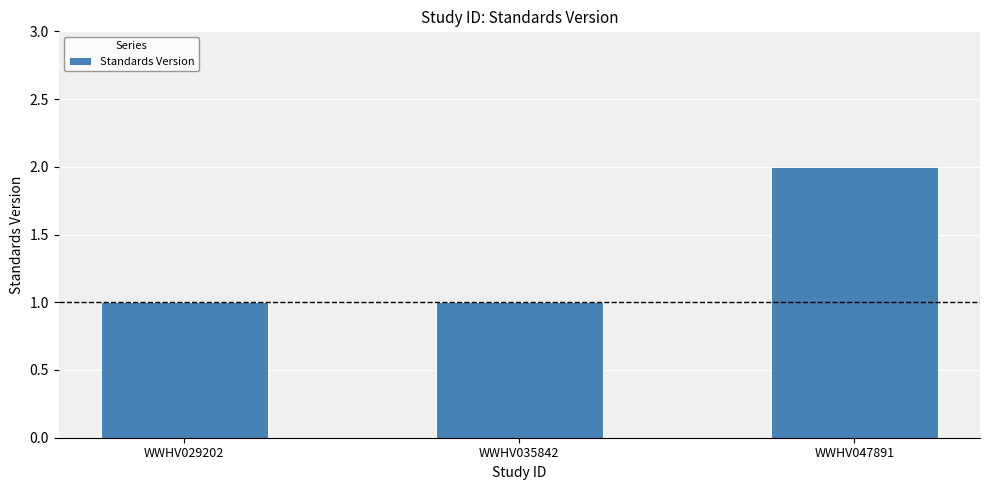

Which label corresponds to the largest value in the chart?

WWHV047891